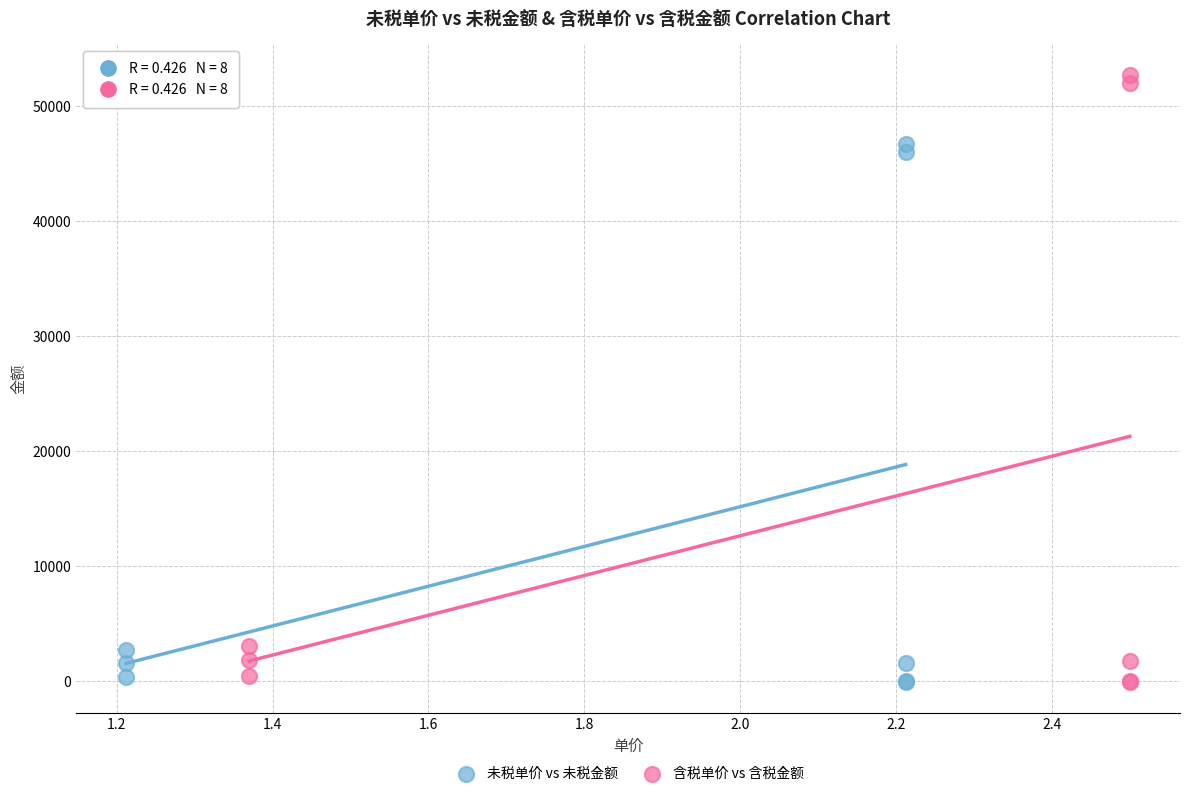

Which series reaches the maximum Y coordinate?

含税单价 vs 含税金额